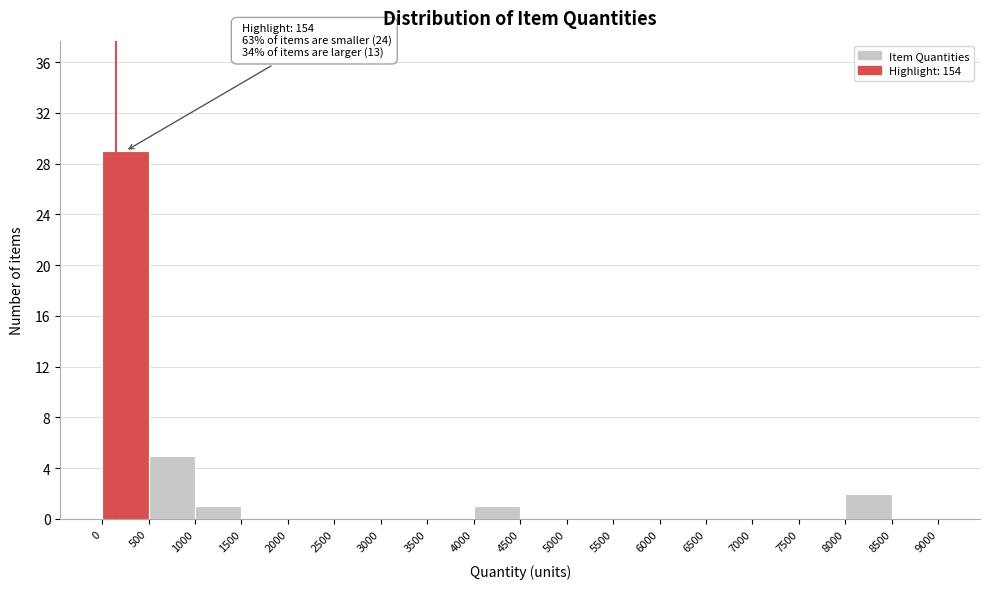

Which range on the x-axis has the tallest bar?

0 to 500